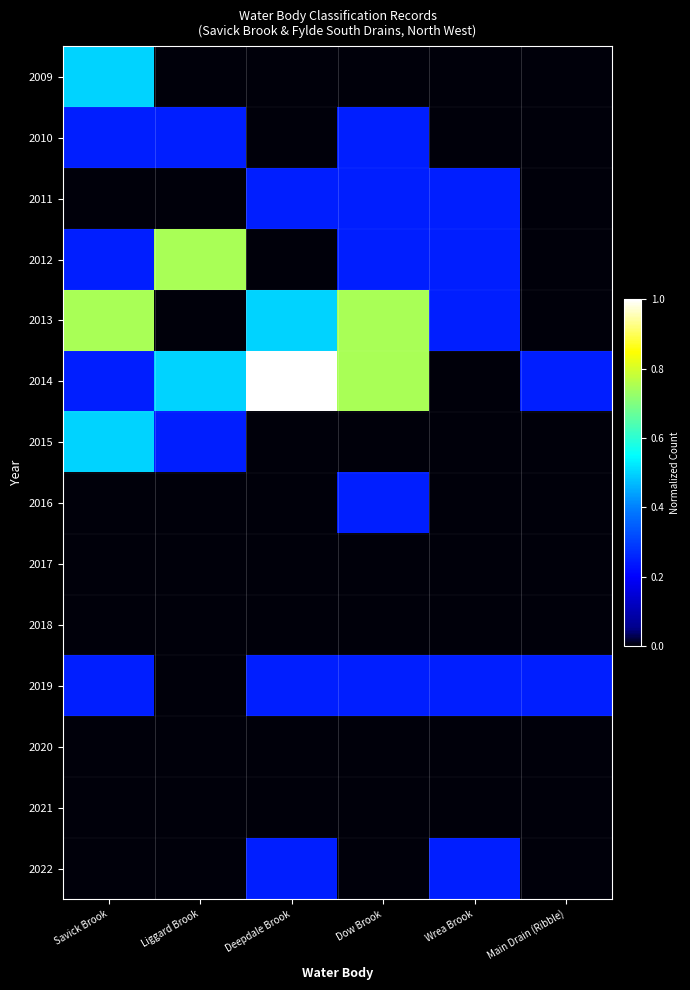

Which label corresponds to the smallest value in the chart?

Liggard Brook